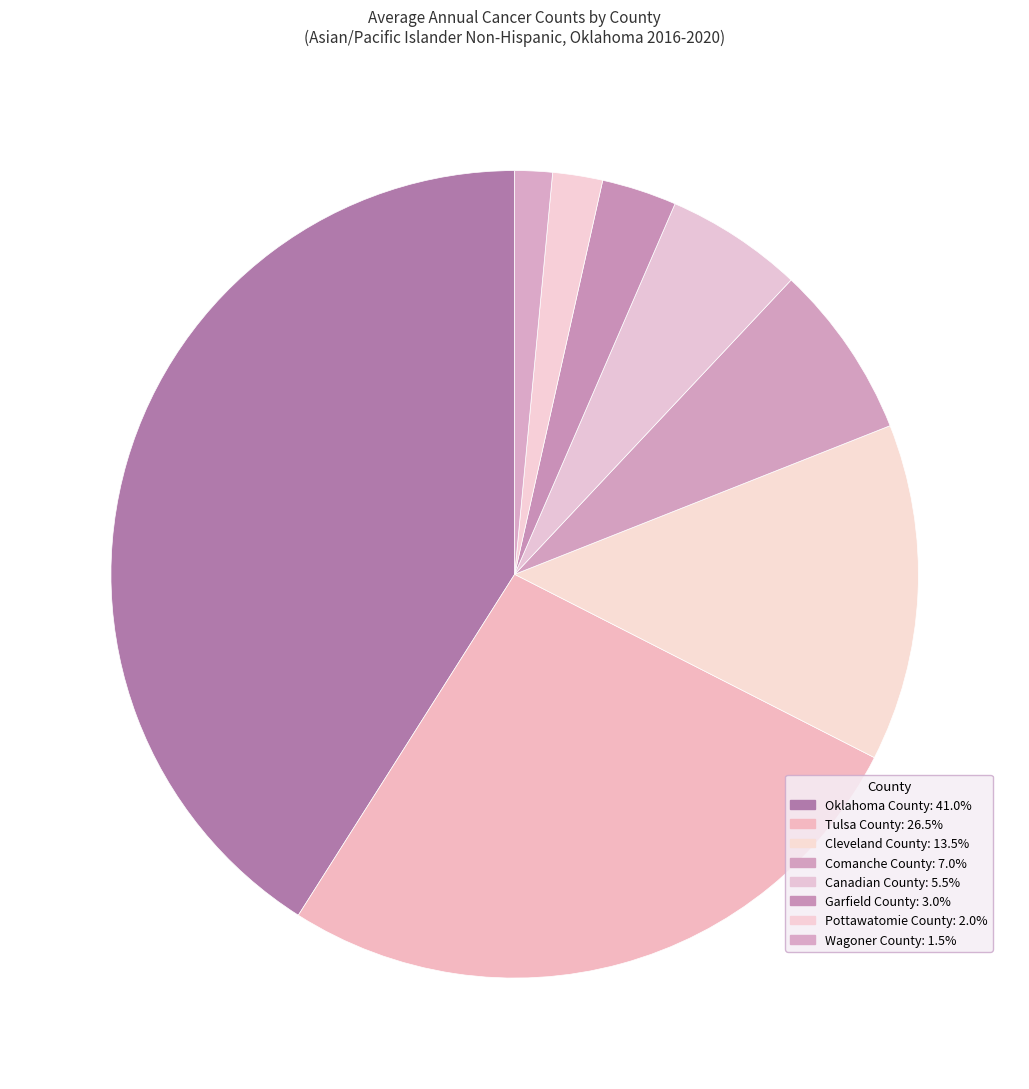

To the nearest percent, what is the difference between the largest and smallest slice percentages?

40%